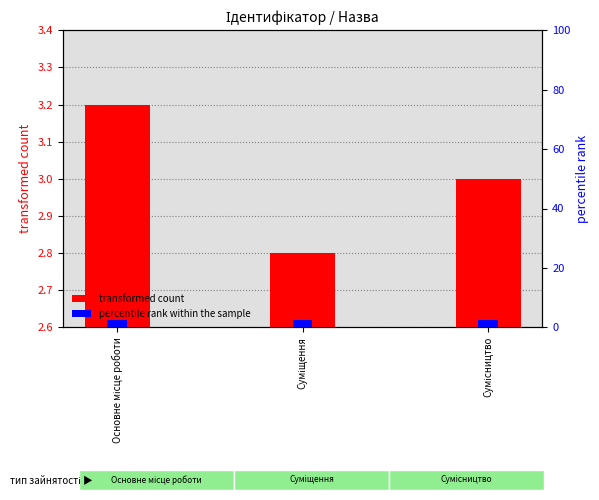

What is the sum of all percentile rank within the sample values?

7.8